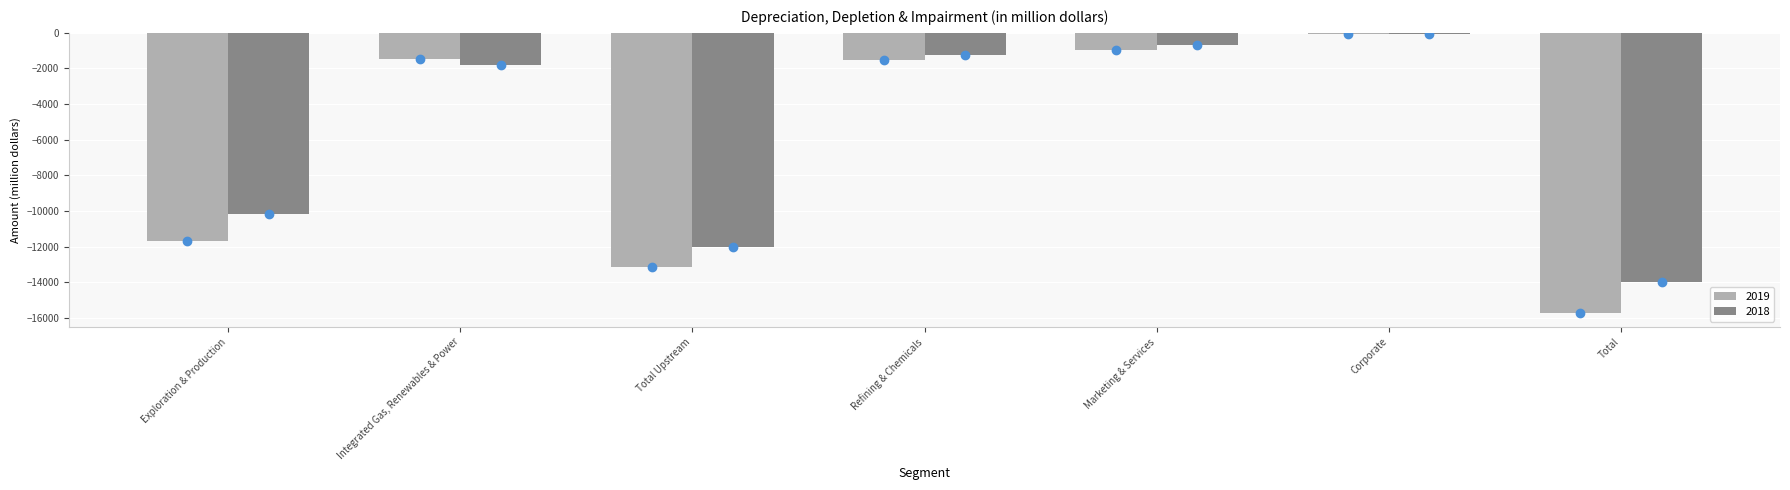

Which category has the highest value in the 2018 series?

Corporate